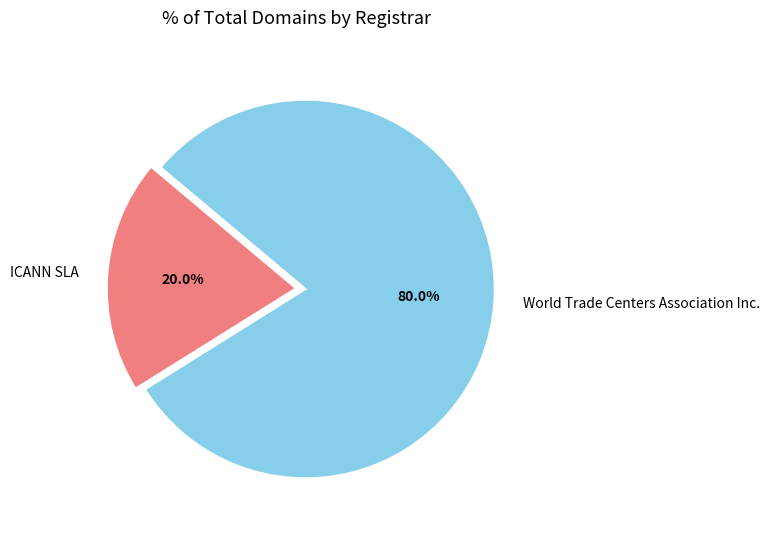

True or false: World Trade Centers Association Inc. accounts for 66% of the total.

False